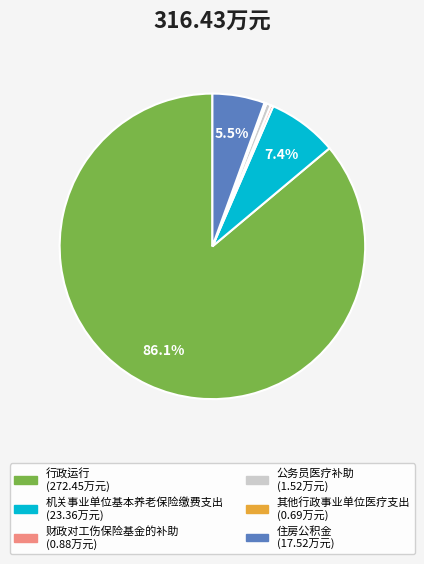

Combined, what portion of the pie is 机关事业单位基本养老保险缴费支出 and 住房公积金?

12.9%